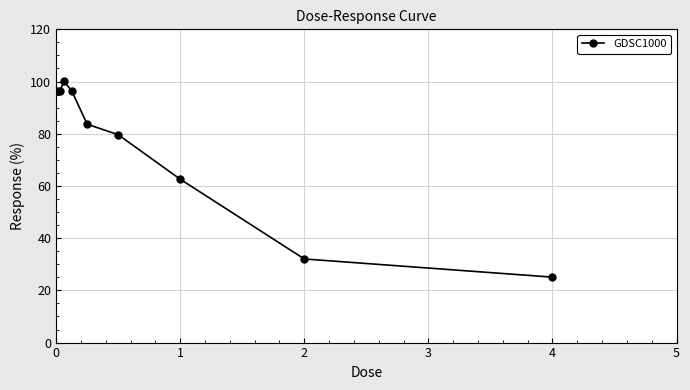

What is the sum of all values?

672.2